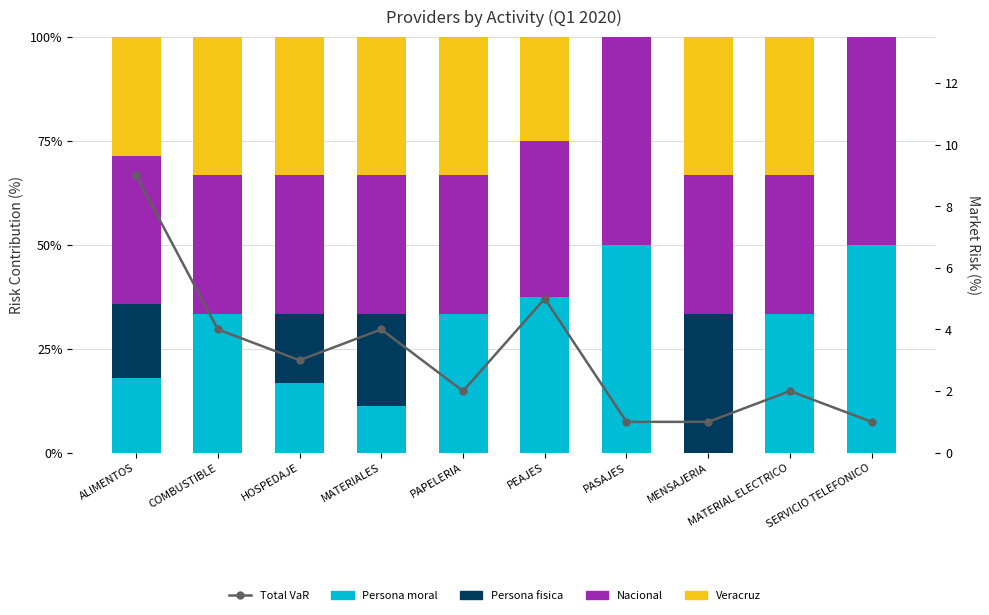

What is the value of the Persona moral bar at the 2nd from the left?

33.3